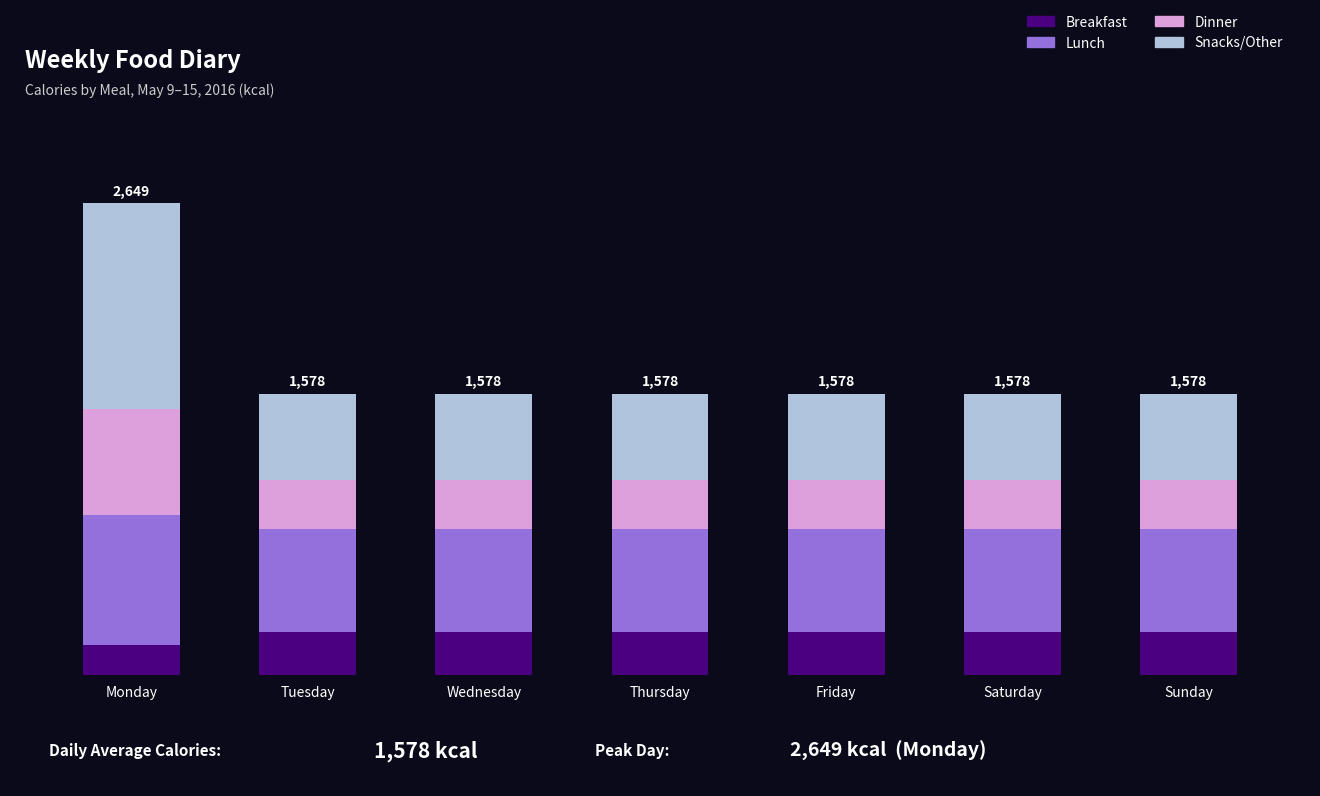

True or false: Snacks/Other has a value of 480 at Thursday.

True